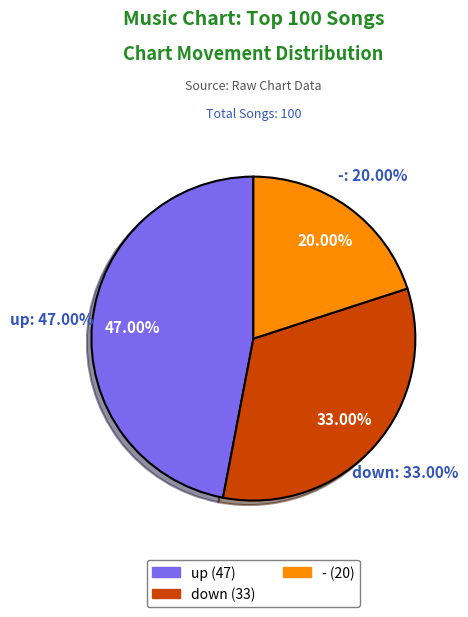

Which slice is the largest?

up